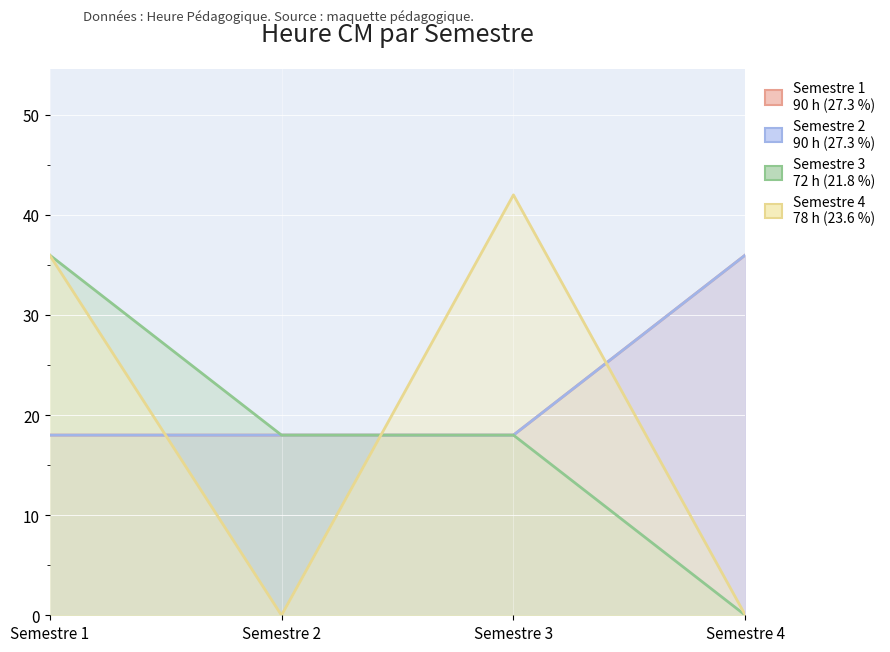

Count the number of data series in this chart.

4